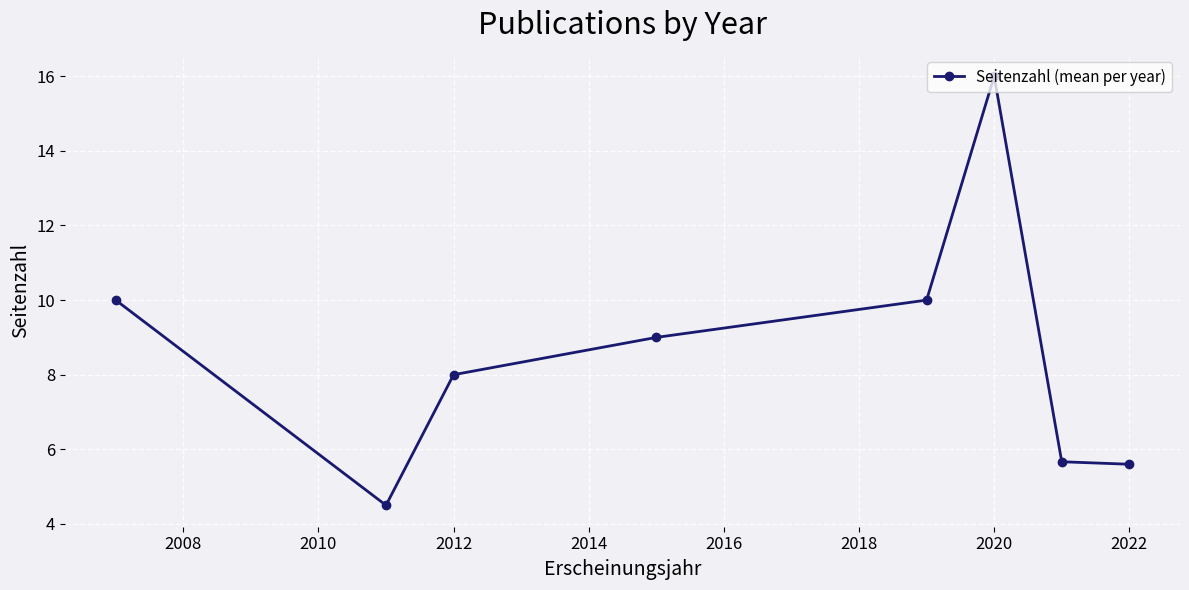

What is the difference between the maximum and minimum values?

11.5